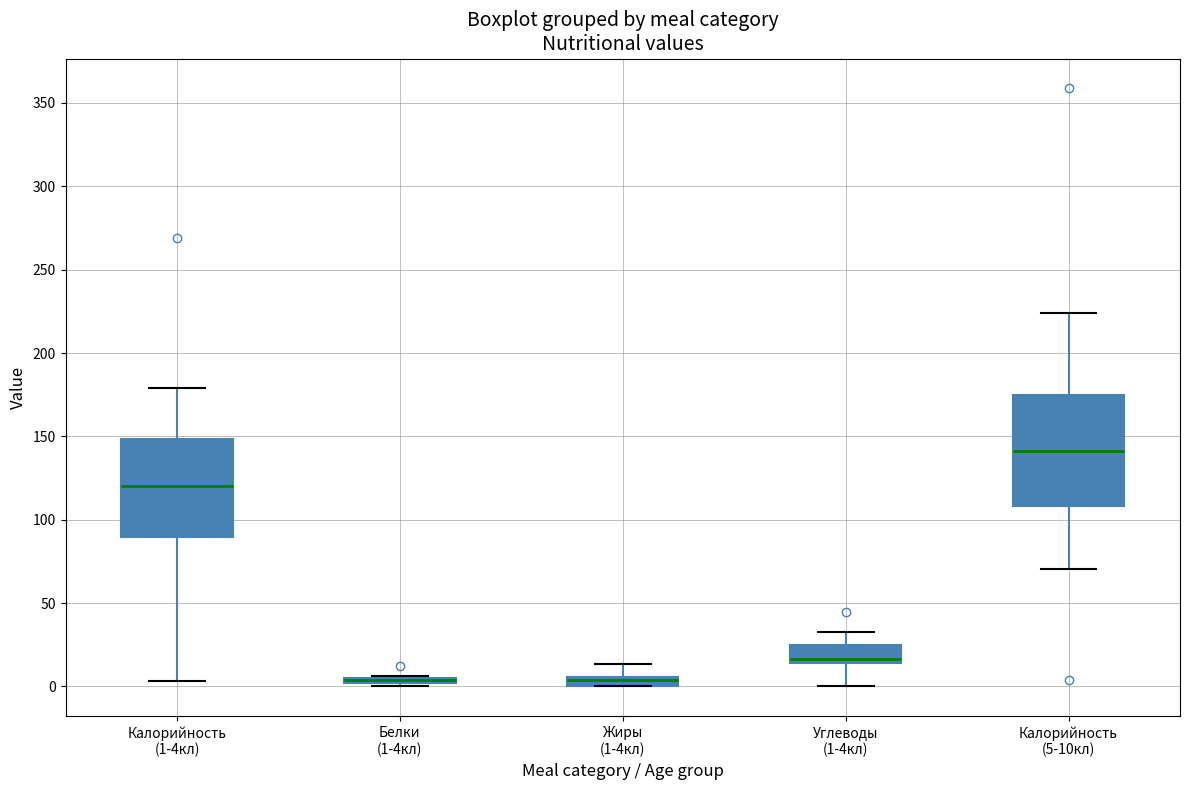

Comparing the boxes themselves (not the whiskers), which one is the tallest?

Калорийность (5-10кл)